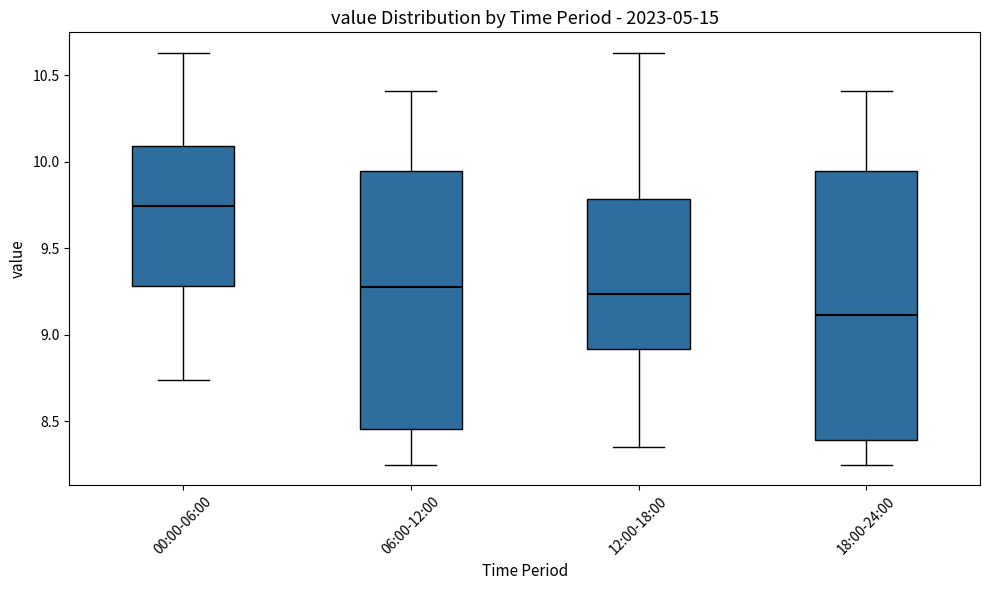

Reading left to right, transcribe this box plot: for each box, give where its median line is, the range the box spans, and where its two whiskers end, as read against the y-axis. The values are not printed on the chart, so give them approximately, as read against the axis.

00:00-06:00: median 9.75, box 9.30 to 10.10, whiskers 8.75 to 10.65
06:00-12:00: median 9.30, box 8.45 to 9.95, whiskers 8.25 to 10.40
12:00-18:00: median 9.25, box 8.90 to 9.80, whiskers 8.35 to 10.65
18:00-24:00: median 9.10, box 8.40 to 9.95, whiskers 8.25 to 10.40